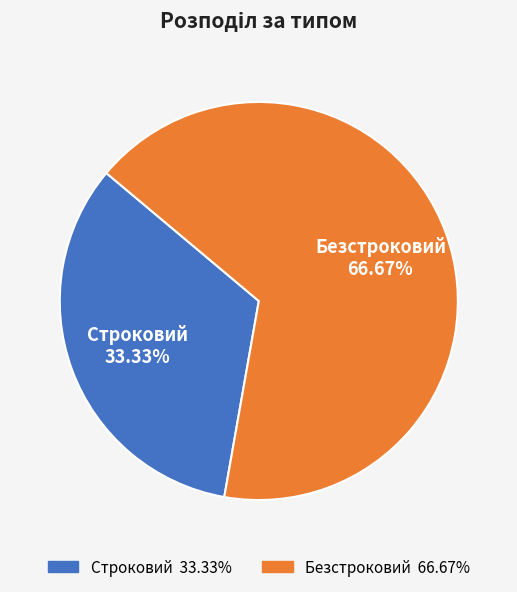

True or false: Безстроковий accounts for 76% of the total.

False